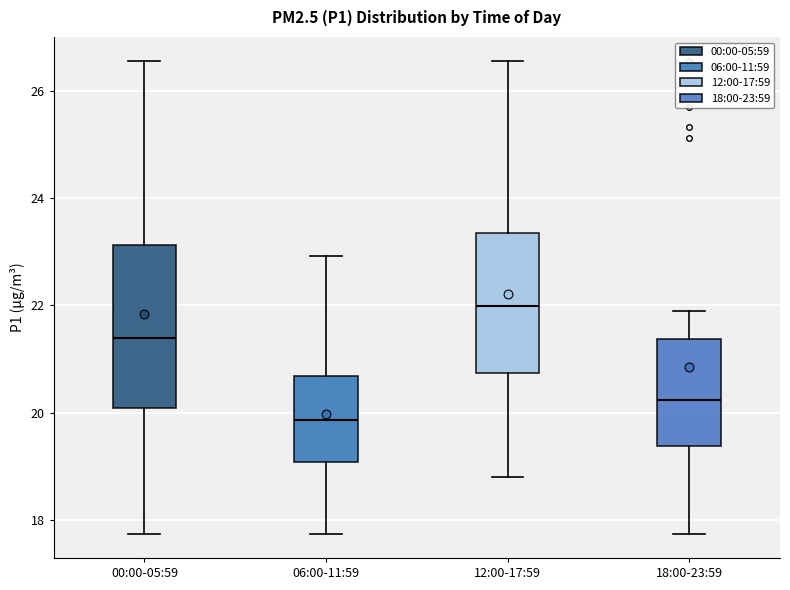

Reading left to right, transcribe this box plot: for each box, give where its median line is, the range the box spans, and where its two whiskers end, as read against the y-axis. The values are not printed on the chart, so give them approximately, as read against the axis.

00:00-05:59: median 21.4, box 20.0 to 23.2, whiskers 17.8 to 26.6
06:00-11:59: median 19.8, box 19.0 to 20.6, whiskers 17.8 to 23.0
12:00-17:59: median 22.0, box 20.8 to 23.4, whiskers 18.8 to 26.6
18:00-23:59: median 20.2, box 19.4 to 21.4, whiskers 17.8 to 22.0